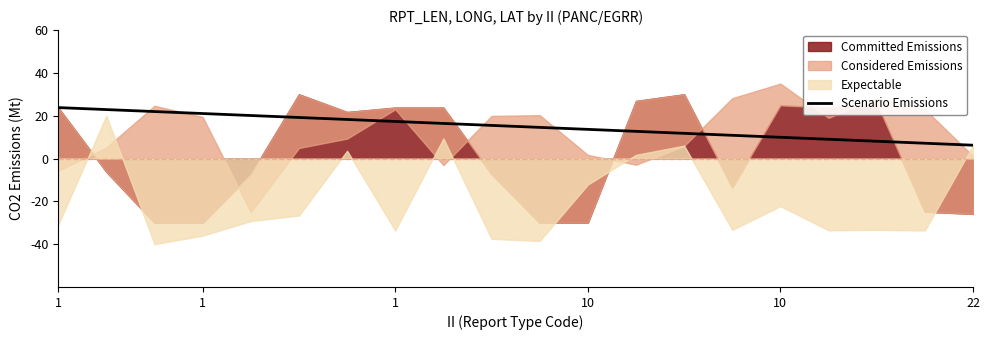

What is the label of the 17th point from the left?

16